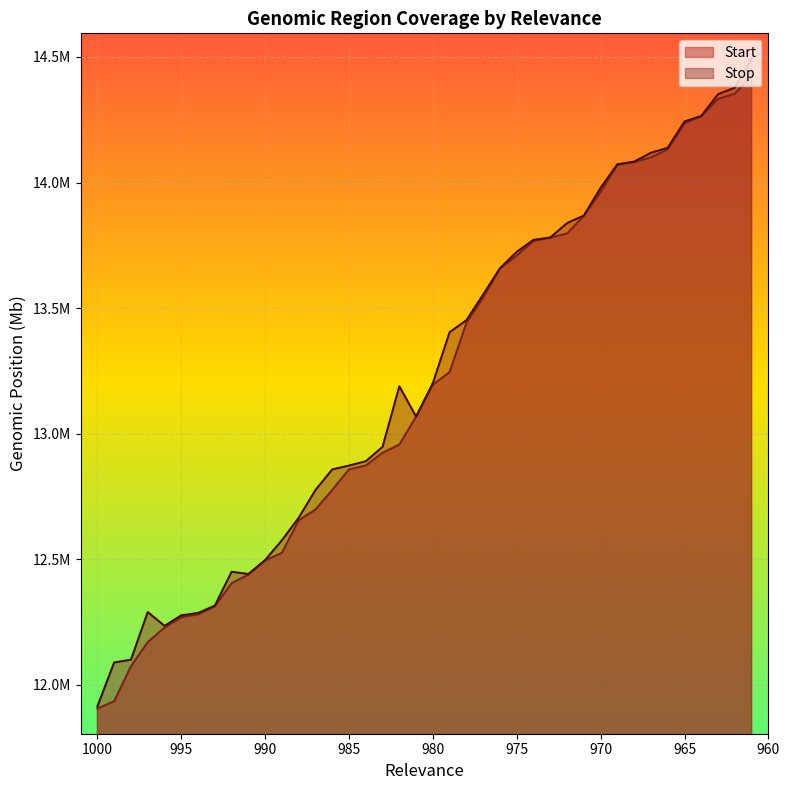

True or false: Start has more than 0 interior local peaks.

False